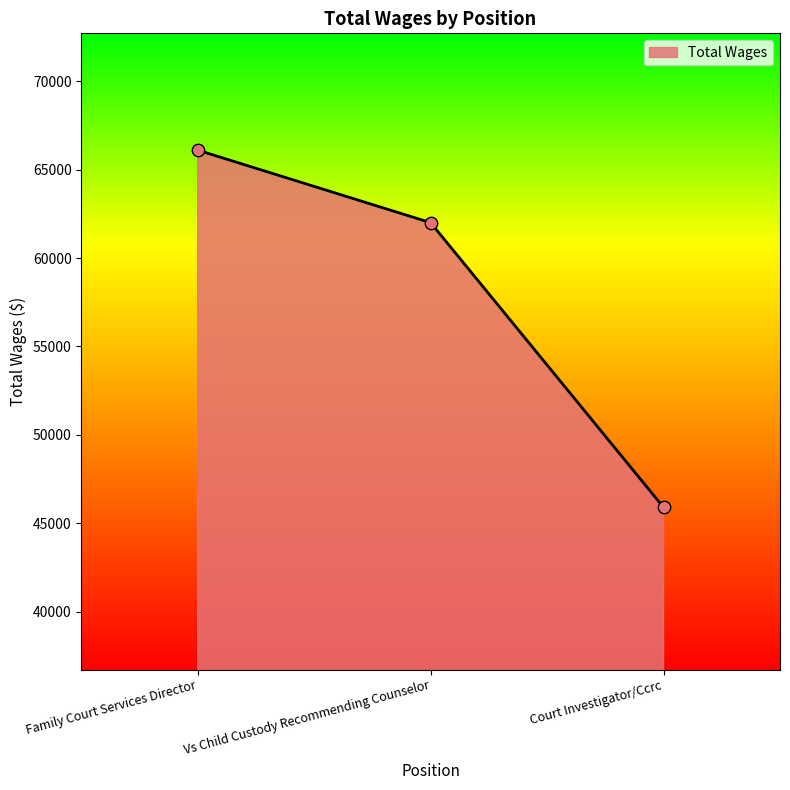

Between Court Investigator/Ccrc and Family Court Services Director, which is larger?

Family Court Services Director